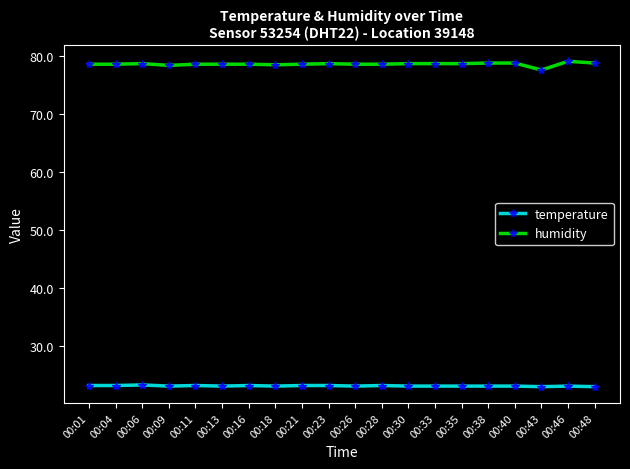

How many data points in humidity are less than 78?

1